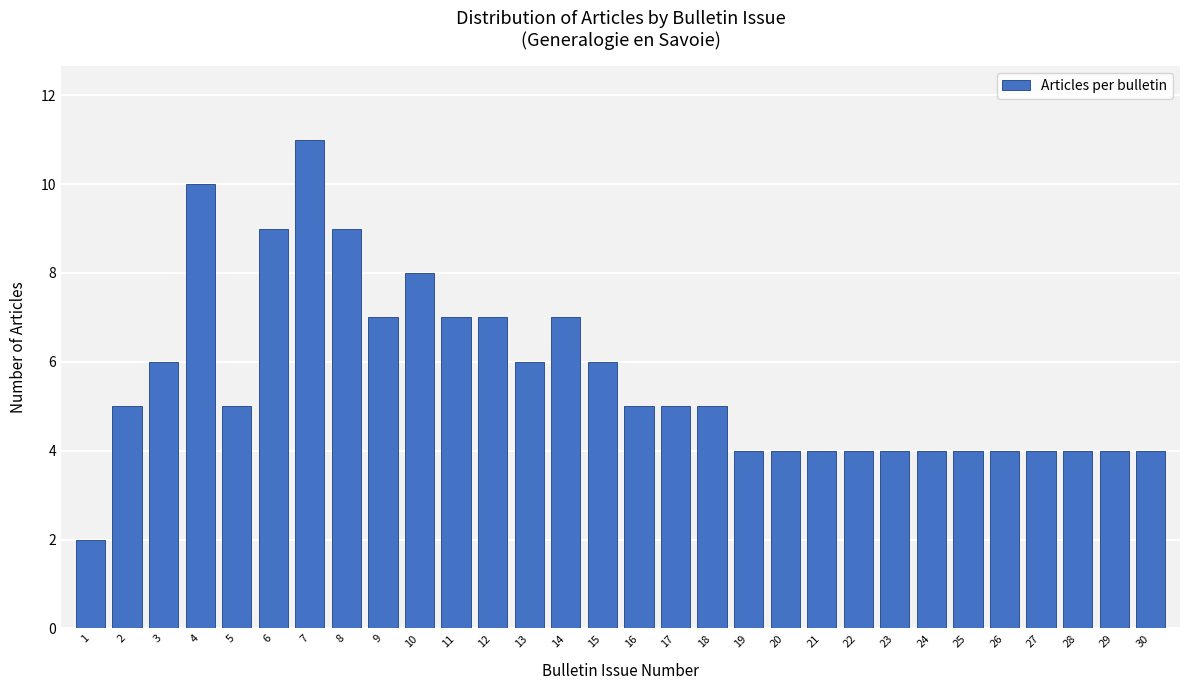

Reading left to right, list all the values displayed in this chart.

1=2	2=5	3=6	4=10	5=5	6=9	7=11	8=9	9=7	10=8	11=7	12=7	13=6	14=7	15=6	16=5	17=5	18=5	19=4	20=4	21=4	22=4	23=4	24=4	25=4	26=4	27=4	28=4	29=4	30=4